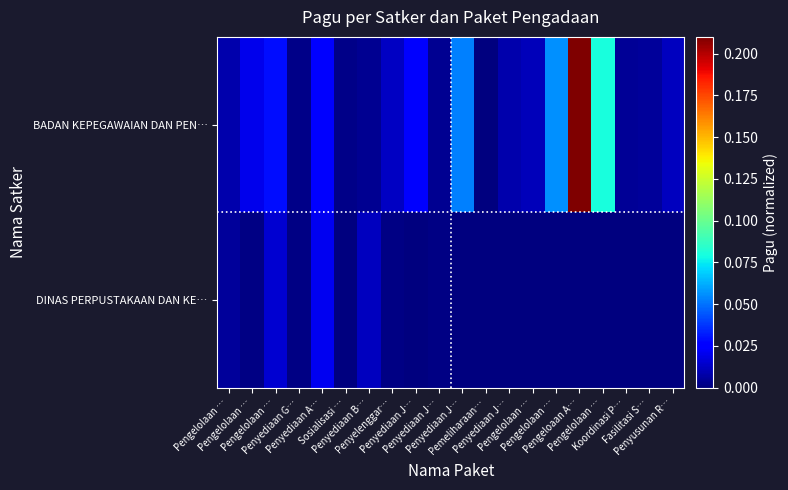

Reading right to left, list all the values displayed in this chart.

BADAN KEPEGAWAIAN DAN PEN…: Penyusunan R…=0.0	Fasilitasi S…=0.0	Koordinasi P…=0.0	Pengelolaan …=0.1	Pengeloaan A…=1.0	Pengelolaan …=0.1	Pengelolaan …=0.0	Penyediaan J…=0.0	Pemeliharaan…=0.0	Penyediaan J…=0.1	Penyediaan J…=0.0	Penyediaan J…=0.0	Penyelenggar…=0.0	Penyediaan B…=0.0	Sosialisasi …=0.0	Penyediaan A…=0.0	Penyediaan G…=0.0	Pengelolaan …=0.0	Pengelolaan …=0.0	Pengelolaan …=0.0
DINAS PERPUSTAKAAN DAN KE…: Penyusunan R…=0.0	Fasilitasi S…=0.0	Koordinasi P…=0.0	Pengelolaan …=0.0	Pengeloaan A…=0.0	Pengelolaan …=0.0	Pengelolaan …=0.0	Penyediaan J…=0.0	Pemeliharaan…=0.0	Penyediaan J…=0.0	Penyediaan J…=0.0	Penyediaan J…=0.0	Penyelenggar…=0.0	Penyediaan B…=0.0	Sosialisasi …=0.0	Penyediaan A…=0.0	Penyediaan G…=0.0	Pengelolaan …=0.0	Pengelolaan …=0.0	Pengelolaan …=0.0